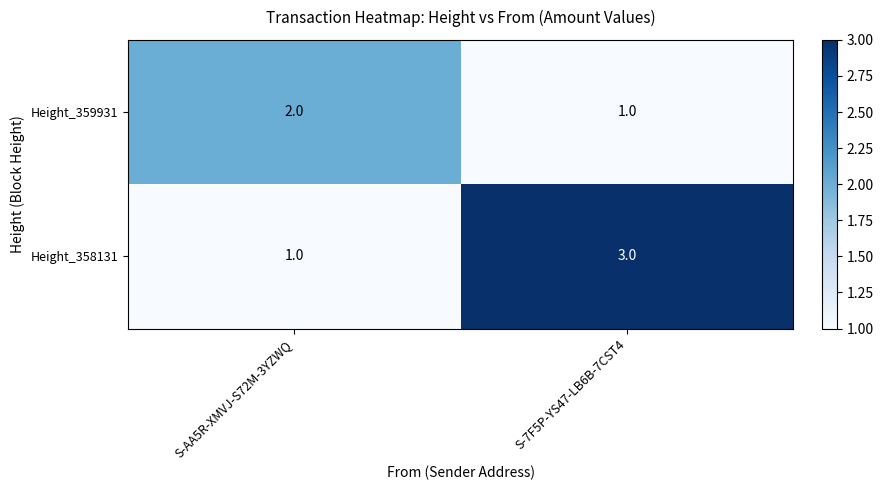

Reading left to right, extract all data points from this chart.

Height_359931: S-AA5R-XMVJ-S72M-3YZWQ=2	S-7F5P-YS47-LB6B-7CST4=1
Height_358131: S-AA5R-XMVJ-S72M-3YZWQ=1	S-7F5P-YS47-LB6B-7CST4=3